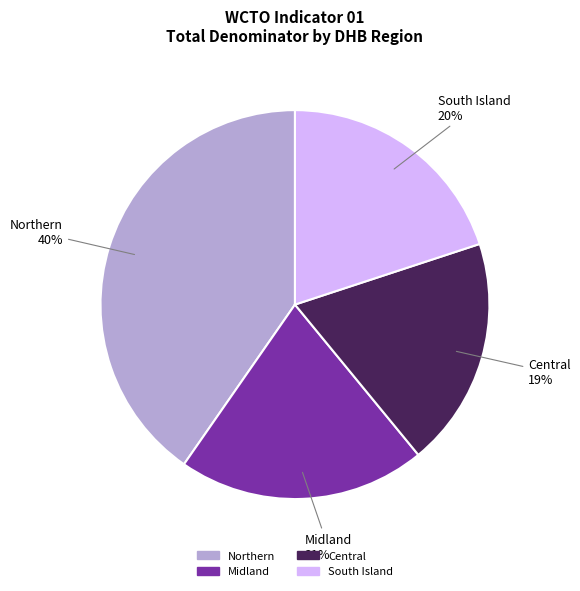

To the nearest percent, what is the difference between the largest and smallest slice percentages?

21%